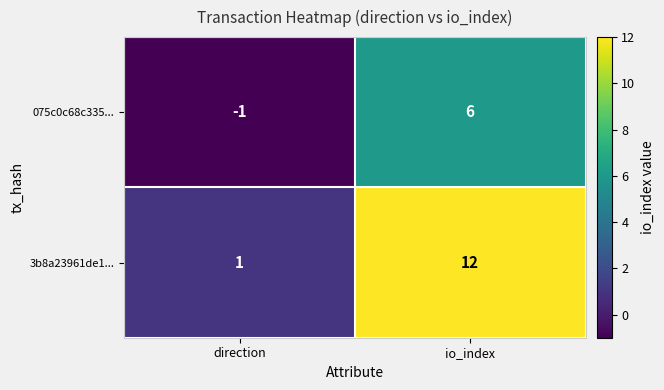

Is it true that 075c0c68c335... equals 6 at io_index?

True